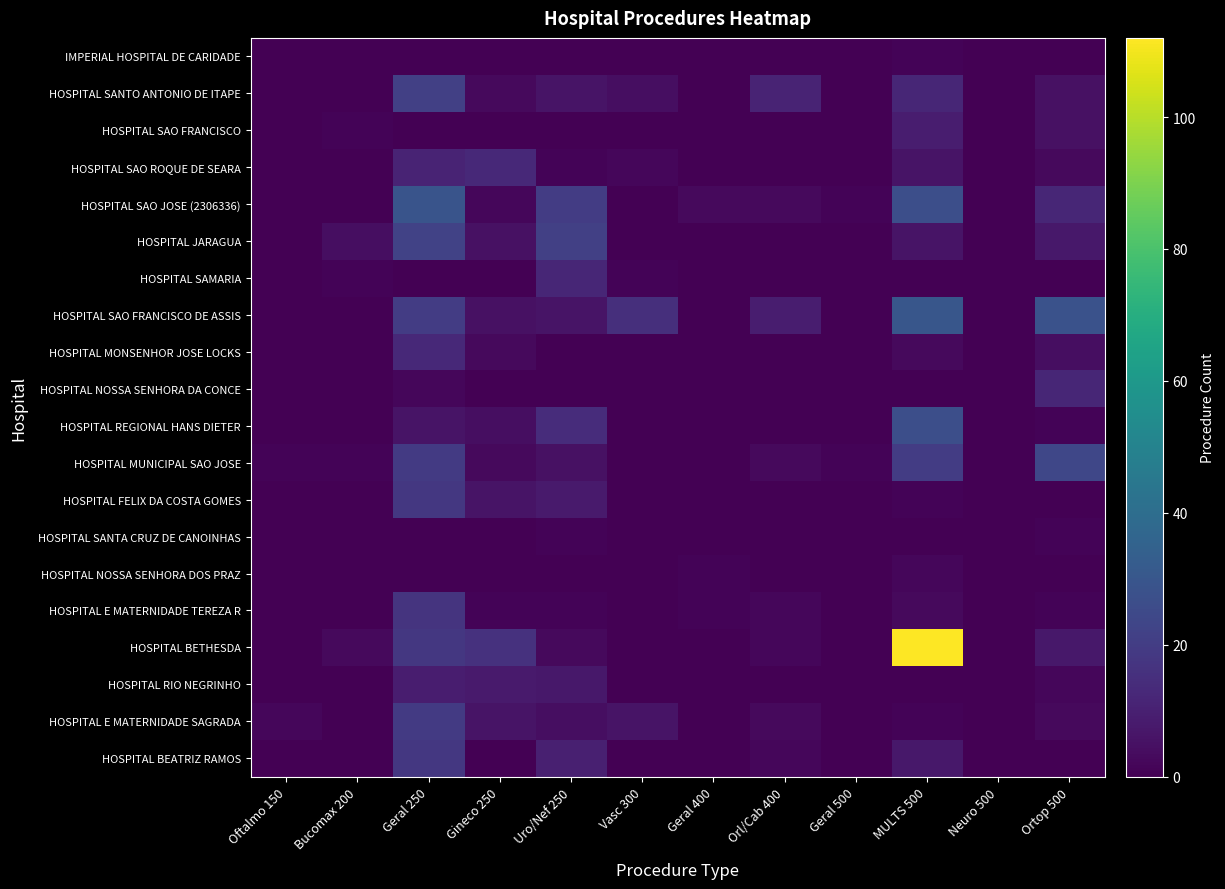

Reading left to right, extract all data points from this chart.

IMPERIAL HOSPITAL DE CARIDADE: Oftalmo 150=0	Bucomax 200=0	Geral 250=0	Gineco 250=0	Uro/Nef 250=0	Vasc 300=0	Geral 400=0	Orl/Cab 400=0	Geral 500=0	MULTS 500=1	Neuro 500=0	Ortop 500=0
HOSPITAL SANTO ANTONIO DE ITAPE: Oftalmo 150=0	Bucomax 200=0	Geral 250=21	Gineco 250=3	Uro/Nef 250=6	Vasc 300=4	Geral 400=0	Orl/Cab 400=11	Geral 500=0	MULTS 500=12	Neuro 500=0	Ortop 500=5
HOSPITAL SAO FRANCISCO: Oftalmo 150=0	Bucomax 200=1	Geral 250=0	Gineco 250=0	Uro/Nef 250=0	Vasc 300=0	Geral 400=0	Orl/Cab 400=0	Geral 500=0	MULTS 500=9	Neuro 500=0	Ortop 500=5
HOSPITAL SAO ROQUE DE SEARA: Oftalmo 150=0	Bucomax 200=0	Geral 250=11	Gineco 250=13	Uro/Nef 250=1	Vasc 300=2	Geral 400=0	Orl/Cab 400=0	Geral 500=0	MULTS 500=6	Neuro 500=0	Ortop 500=3
HOSPITAL SAO JOSE (2306336): Oftalmo 150=0	Bucomax 200=0	Geral 250=29	Gineco 250=2	Uro/Nef 250=20	Vasc 300=0	Geral 400=3	Orl/Cab 400=3	Geral 500=1	MULTS 500=27	Neuro 500=0	Ortop 500=12
HOSPITAL JARAGUA: Oftalmo 150=0	Bucomax 200=4	Geral 250=22	Gineco 250=5	Uro/Nef 250=21	Vasc 300=0	Geral 400=0	Orl/Cab 400=0	Geral 500=0	MULTS 500=6	Neuro 500=0	Ortop 500=7
HOSPITAL SAMARIA: Oftalmo 150=0	Bucomax 200=1	Geral 250=0	Gineco 250=0	Uro/Nef 250=12	Vasc 300=1	Geral 400=0	Orl/Cab 400=0	Geral 500=0	MULTS 500=0	Neuro 500=0	Ortop 500=0
HOSPITAL SAO FRANCISCO DE ASSIS: Oftalmo 150=0	Bucomax 200=0	Geral 250=20	Gineco 250=5	Uro/Nef 250=6	Vasc 300=15	Geral 400=0	Orl/Cab 400=9	Geral 500=0	MULTS 500=30	Neuro 500=0	Ortop 500=28
HOSPITAL MONSENHOR JOSE LOCKS: Oftalmo 150=0	Bucomax 200=0	Geral 250=13	Gineco 250=3	Uro/Nef 250=0	Vasc 300=0	Geral 400=0	Orl/Cab 400=0	Geral 500=0	MULTS 500=3	Neuro 500=0	Ortop 500=4
HOSPITAL NOSSA SENHORA DA CONCE: Oftalmo 150=0	Bucomax 200=0	Geral 250=2	Gineco 250=0	Uro/Nef 250=0	Vasc 300=0	Geral 400=0	Orl/Cab 400=0	Geral 500=0	MULTS 500=0	Neuro 500=0	Ortop 500=12
HOSPITAL REGIONAL HANS DIETER: Oftalmo 150=0	Bucomax 200=0	Geral 250=6	Gineco 250=4	Uro/Nef 250=14	Vasc 300=0	Geral 400=0	Orl/Cab 400=0	Geral 500=0	MULTS 500=27	Neuro 500=0	Ortop 500=1
HOSPITAL MUNICIPAL SAO JOSE: Oftalmo 150=1	Bucomax 200=1	Geral 250=19	Gineco 250=3	Uro/Nef 250=5	Vasc 300=0	Geral 400=0	Orl/Cab 400=3	Geral 500=1	MULTS 500=20	Neuro 500=0	Ortop 500=24
HOSPITAL FELIX DA COSTA GOMES: Oftalmo 150=0	Bucomax 200=0	Geral 250=18	Gineco 250=6	Uro/Nef 250=8	Vasc 300=0	Geral 400=0	Orl/Cab 400=0	Geral 500=0	MULTS 500=1	Neuro 500=0	Ortop 500=0
HOSPITAL SANTA CRUZ DE CANOINHAS: Oftalmo 150=0	Bucomax 200=0	Geral 250=0	Gineco 250=0	Uro/Nef 250=1	Vasc 300=0	Geral 400=0	Orl/Cab 400=0	Geral 500=0	MULTS 500=0	Neuro 500=0	Ortop 500=1
HOSPITAL NOSSA SENHORA DOS PRAZ: Oftalmo 150=0	Bucomax 200=0	Geral 250=0	Gineco 250=0	Uro/Nef 250=0	Vasc 300=0	Geral 400=1	Orl/Cab 400=0	Geral 500=0	MULTS 500=2	Neuro 500=0	Ortop 500=0
HOSPITAL E MATERNIDADE TEREZA R: Oftalmo 150=0	Bucomax 200=0	Geral 250=17	Gineco 250=1	Uro/Nef 250=1	Vasc 300=0	Geral 400=1	Orl/Cab 400=2	Geral 500=0	MULTS 500=3	Neuro 500=0	Ortop 500=1
HOSPITAL BETHESDA: Oftalmo 150=0	Bucomax 200=3	Geral 250=18	Gineco 250=16	Uro/Nef 250=3	Vasc 300=0	Geral 400=0	Orl/Cab 400=2	Geral 500=0	MULTS 500=112	Neuro 500=0	Ortop 500=7
HOSPITAL RIO NEGRINHO: Oftalmo 150=0	Bucomax 200=0	Geral 250=9	Gineco 250=8	Uro/Nef 250=7	Vasc 300=0	Geral 400=0	Orl/Cab 400=0	Geral 500=0	MULTS 500=0	Neuro 500=0	Ortop 500=2
HOSPITAL E MATERNIDADE SAGRADA: Oftalmo 150=2	Bucomax 200=0	Geral 250=19	Gineco 250=6	Uro/Nef 250=4	Vasc 300=6	Geral 400=0	Orl/Cab 400=3	Geral 500=0	MULTS 500=1	Neuro 500=0	Ortop 500=3
HOSPITAL BEATRIZ RAMOS: Oftalmo 150=0	Bucomax 200=0	Geral 250=18	Gineco 250=0	Uro/Nef 250=10	Vasc 300=0	Geral 400=0	Orl/Cab 400=2	Geral 500=0	MULTS 500=7	Neuro 500=0	Ortop 500=0